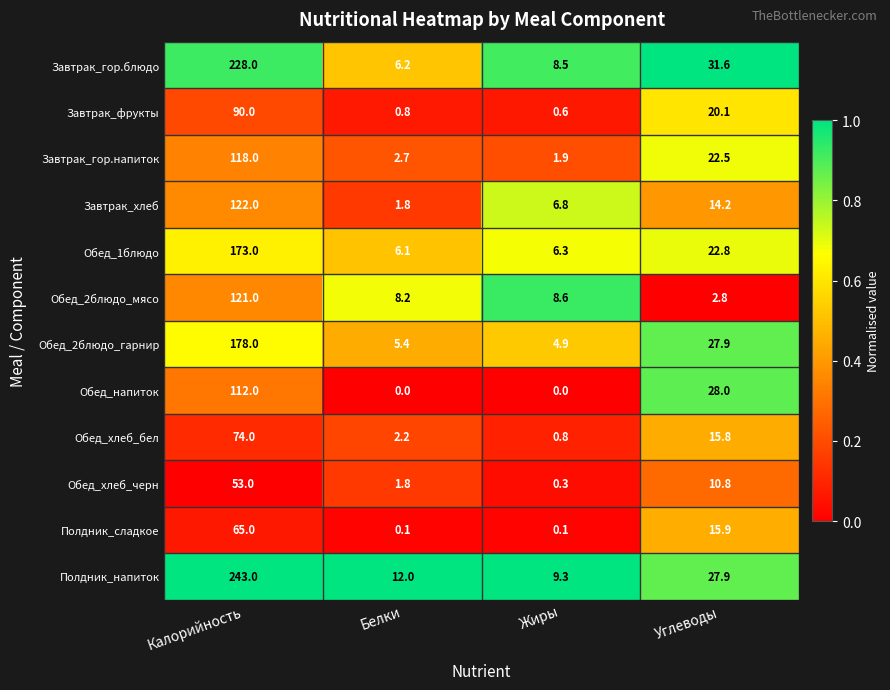

What is the difference between the Завтрак_гор.напиток values at Калорийность and Жиры?

116.1